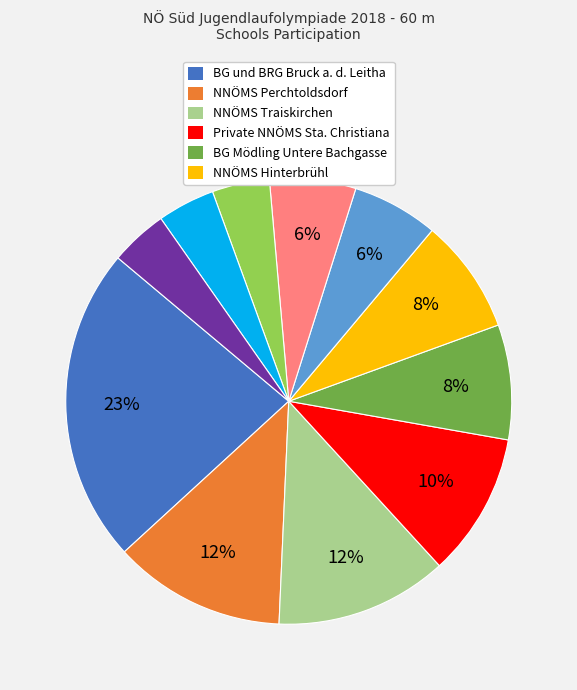

To the nearest percent, what is the average slice percentage?

9%